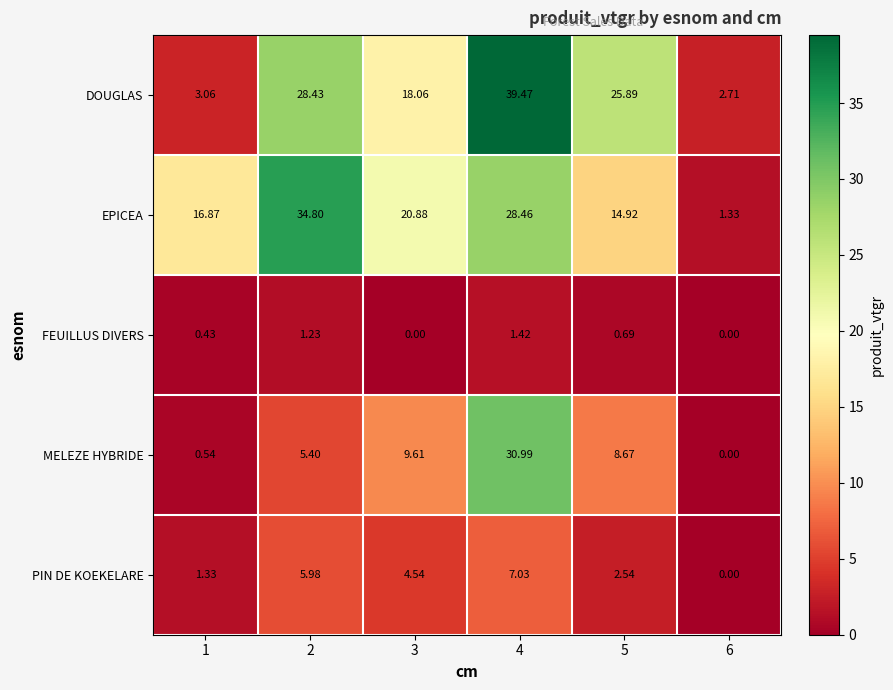

How many values in the EPICEA series are below 20?

3